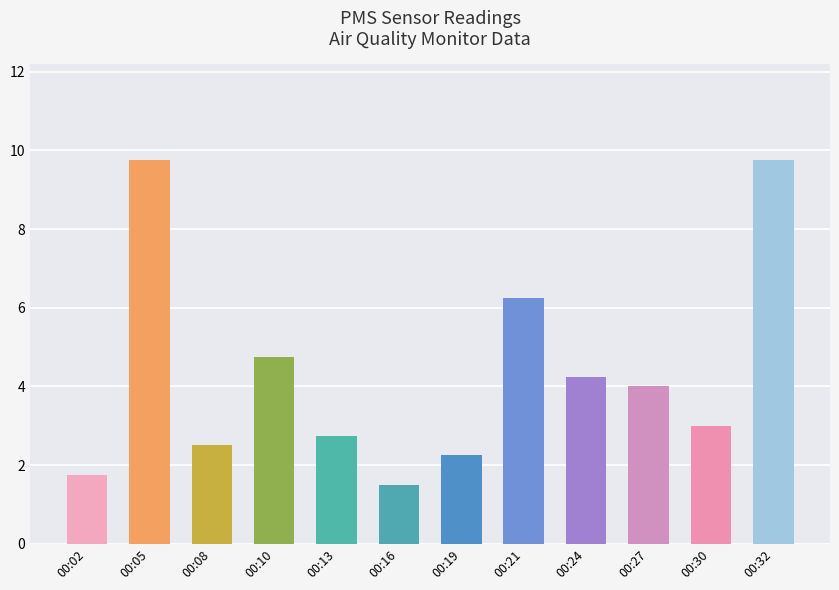

The chart shows a value of 2.8 at 00:13. True or false?

True